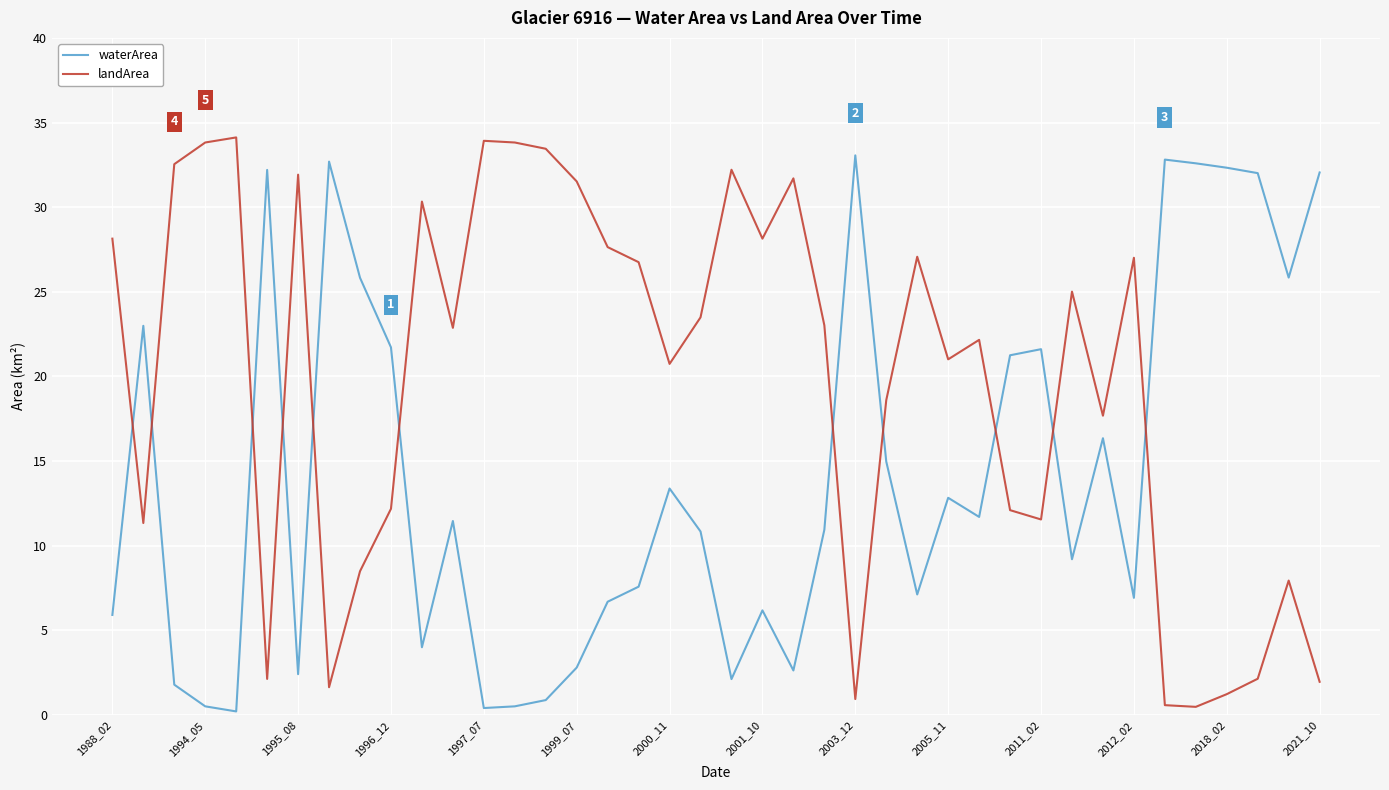

Which series has the largest total across all categories?

landArea